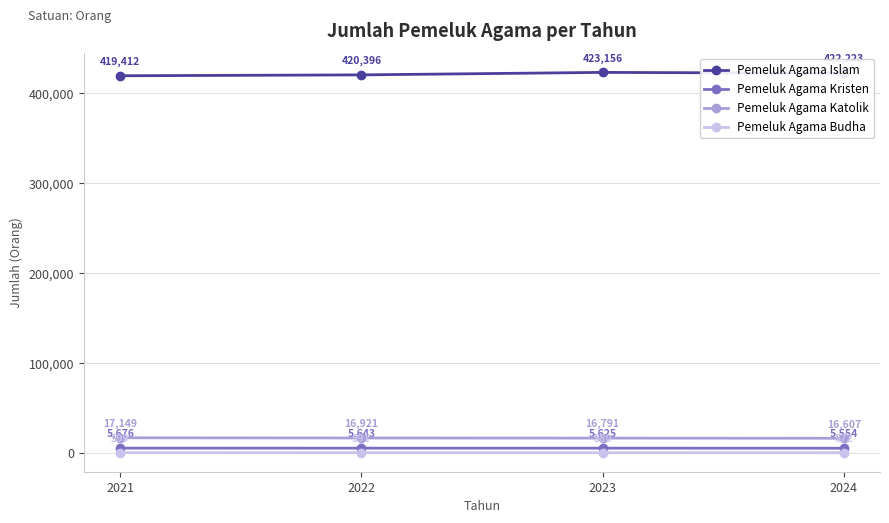

At 2022, list the series in order from largest to smallest.

Pemeluk Agama Islam, Pemeluk Agama Katolik, Pemeluk Agama Kristen, Pemeluk Agama Budha